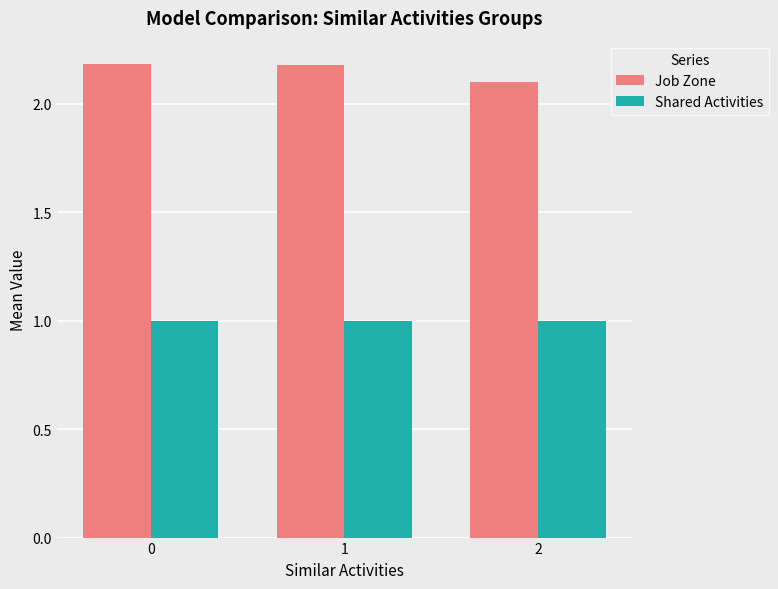

Rank the series by their average value, from lowest to highest.

Shared Activities, Job Zone